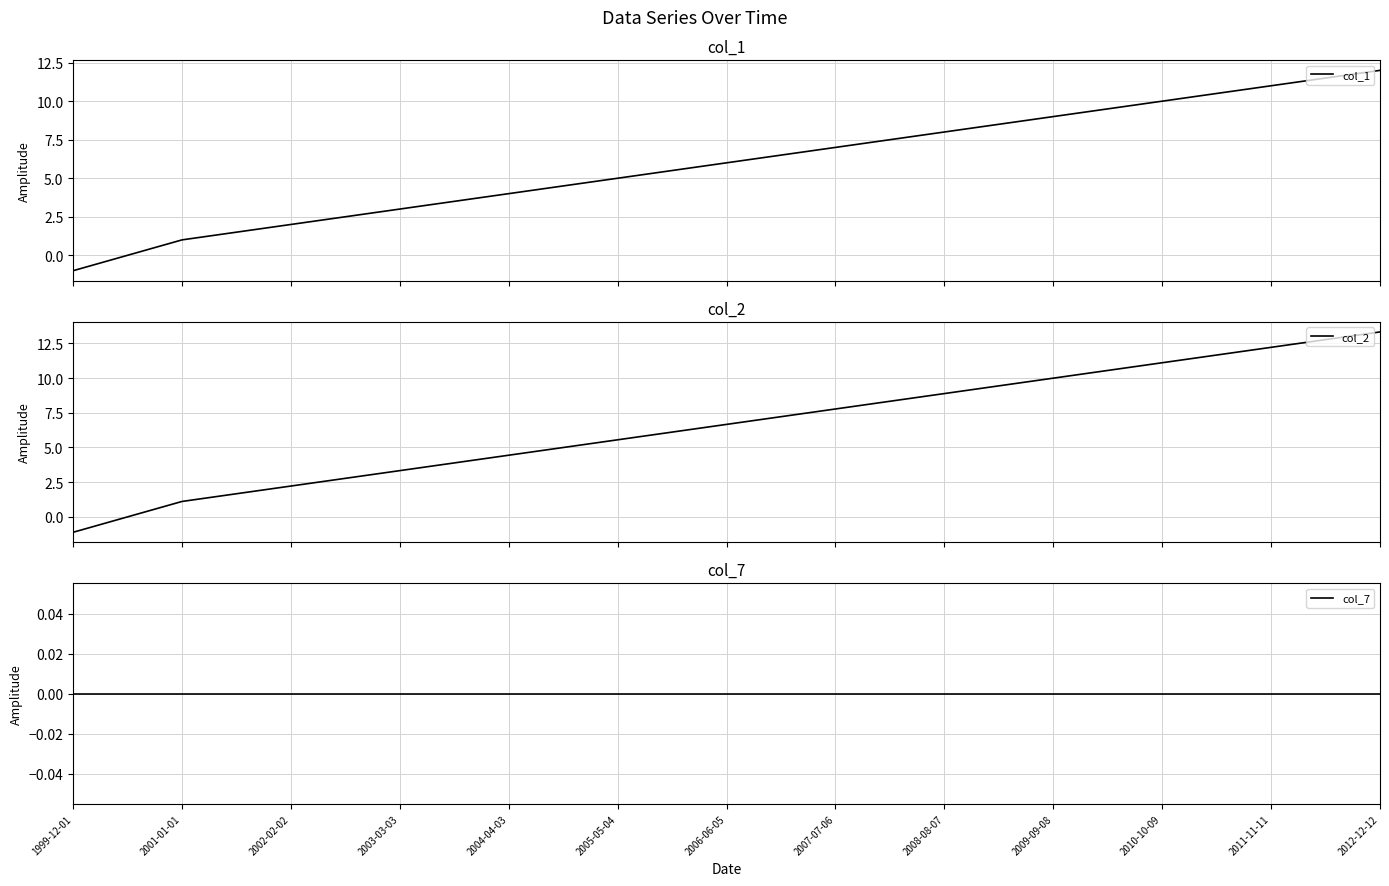

What is the label of the 3rd point from the left?

2002-02-02